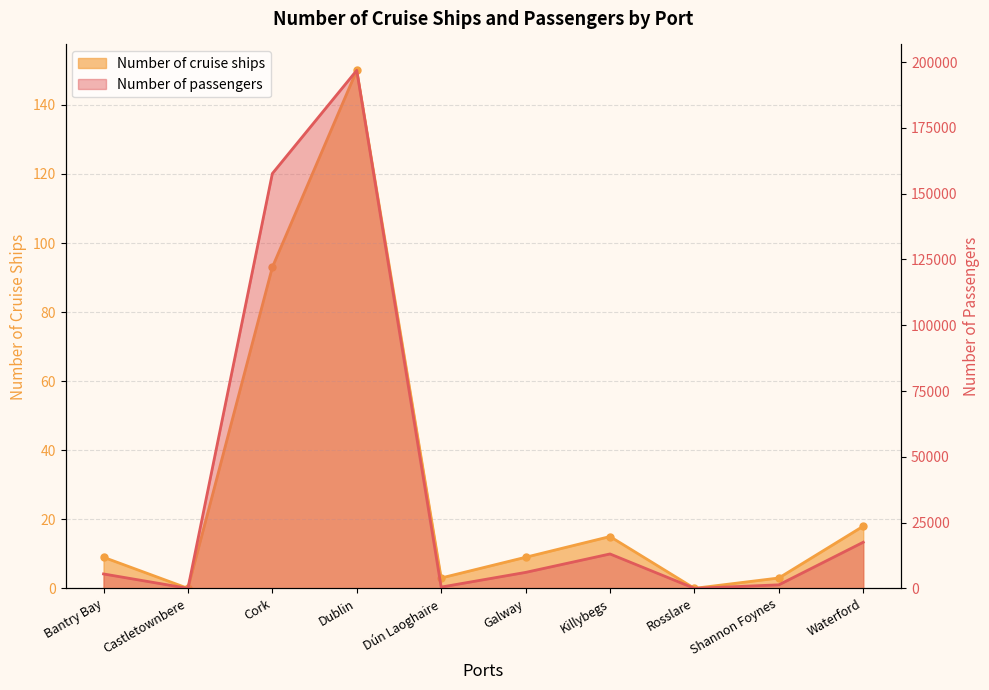

List the series in order of their overall mean, lowest first.

Number of cruise ships, Number of passengers